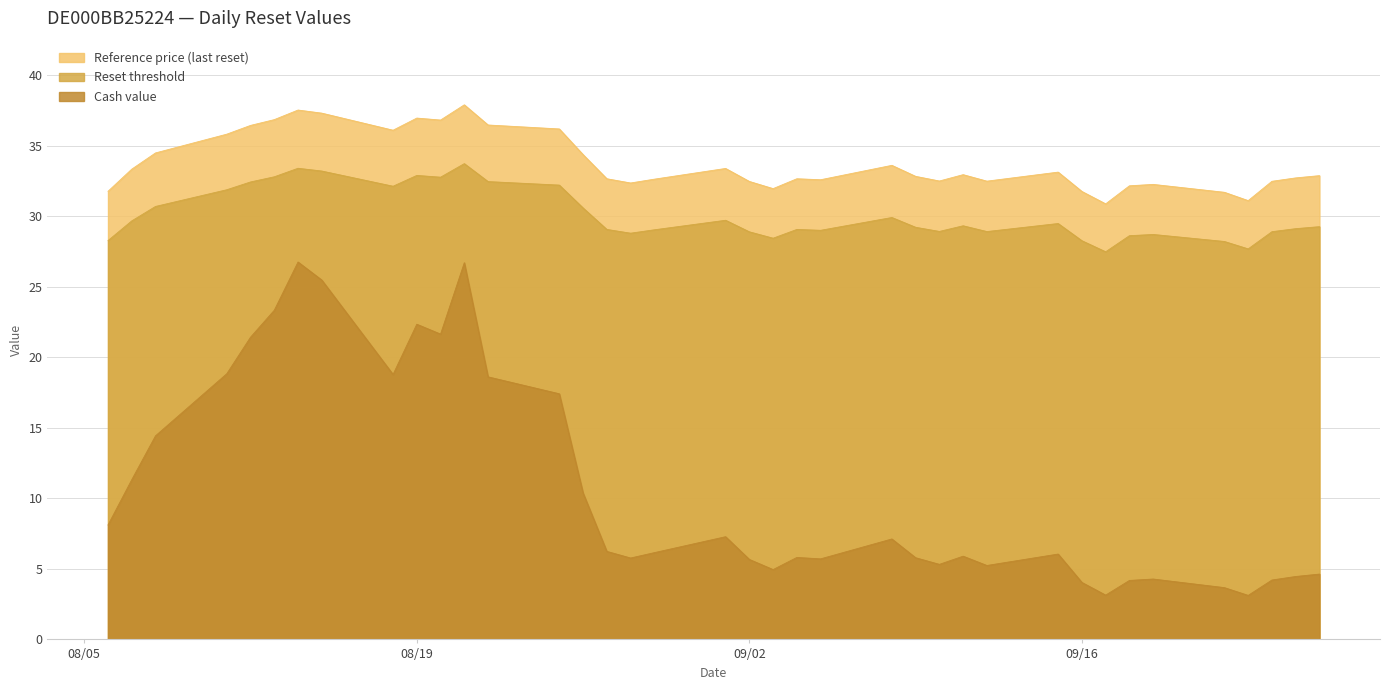

True or false: Reference price and Cash value cross at least once.

False